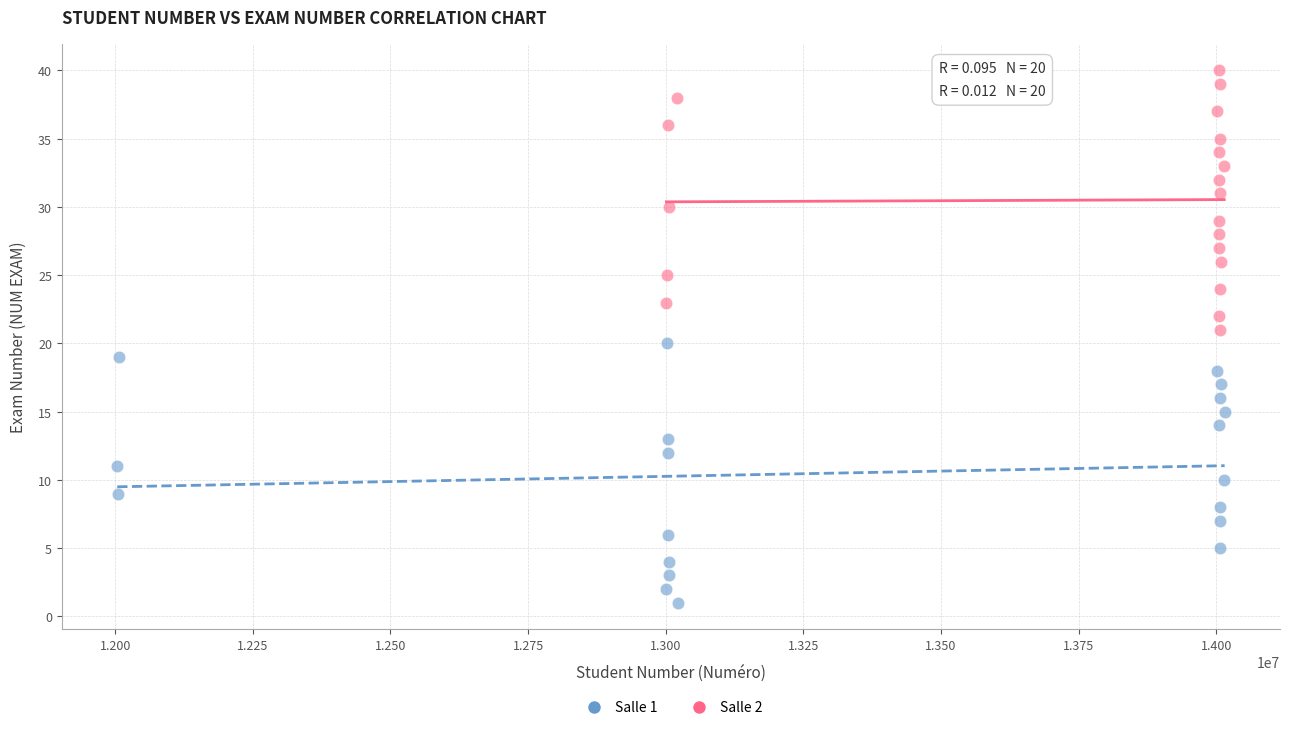

Which series contains the lowest Y value?

Salle 1